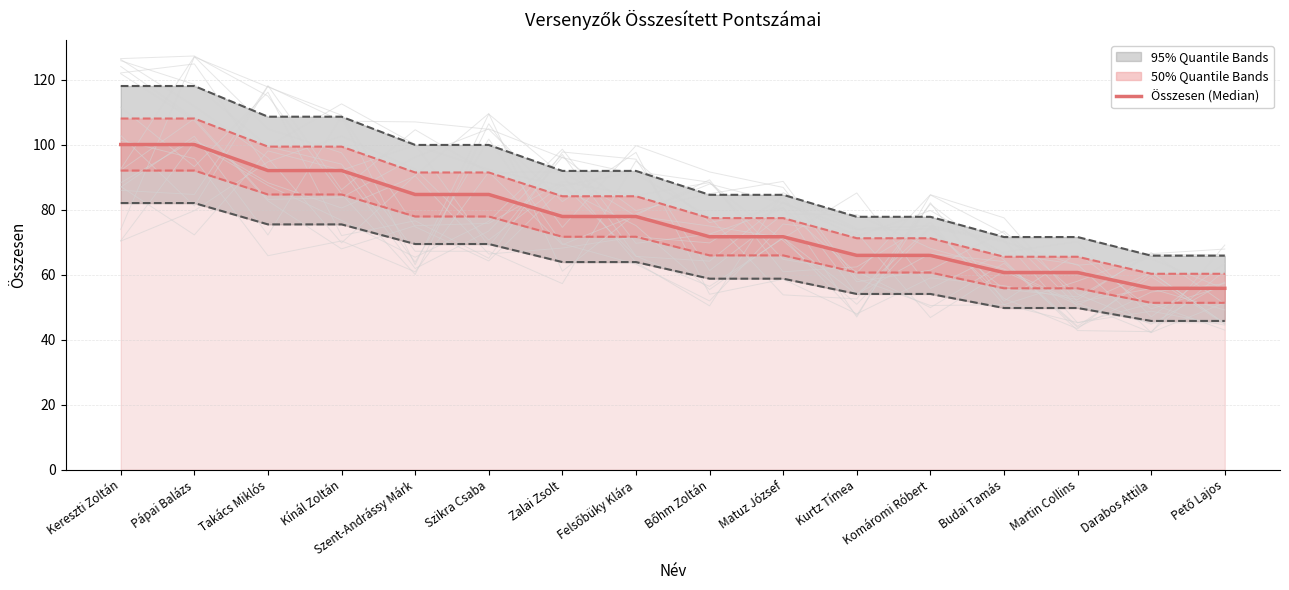

What is the difference between the second highest and minimum values?

44.2